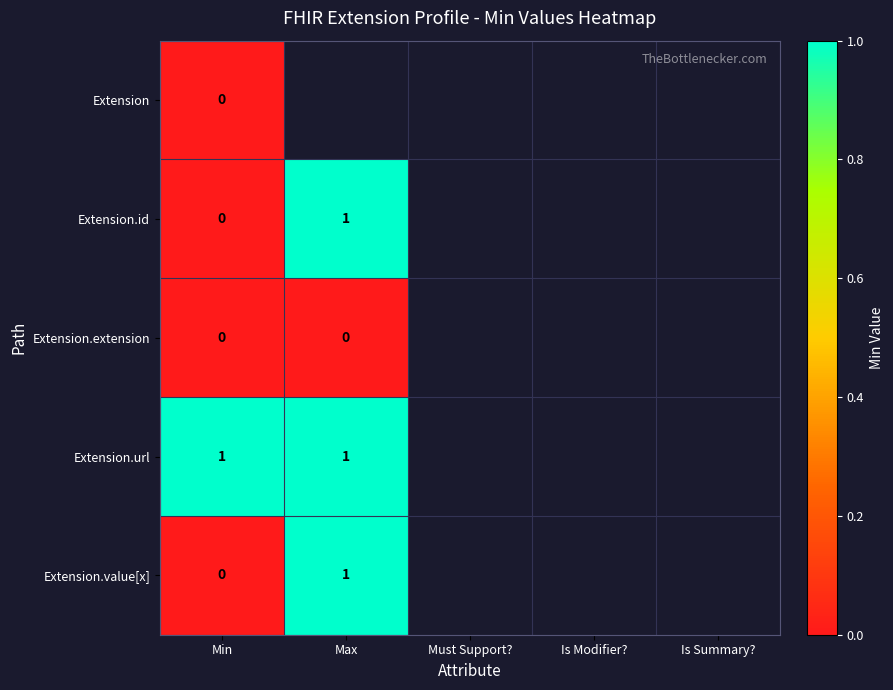

Is it true that Extension.value[x] equals 1 at Max?

True